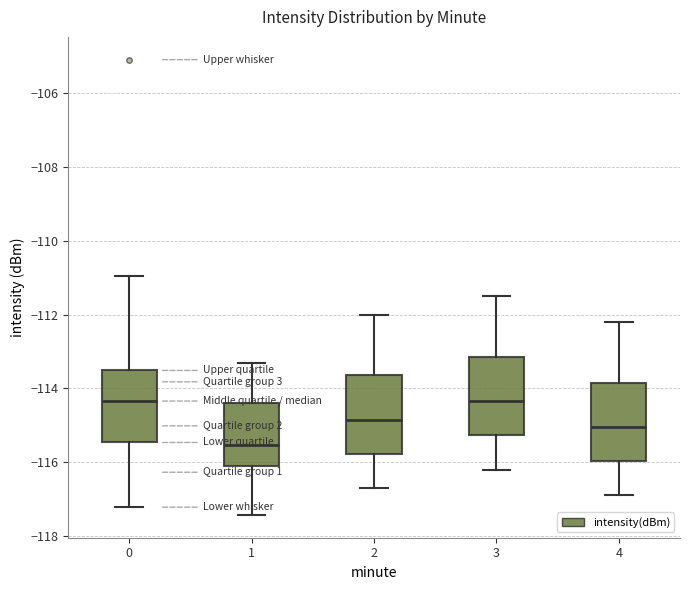

Where does the upper whisker of the box at x = 2 end on the y-axis? The values are not printed on the chart, so give them approximately, as read against the axis.

-112.0